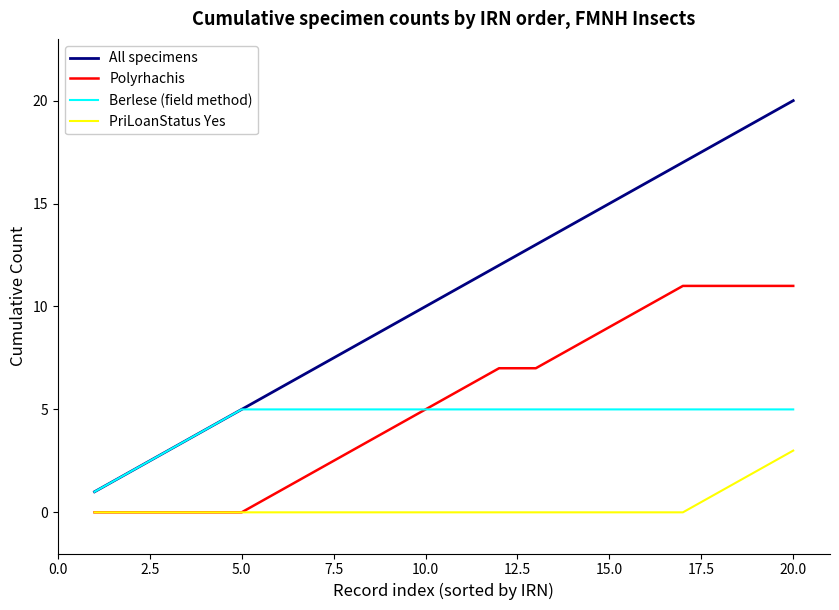

Which series has the largest total across all categories?

All specimens